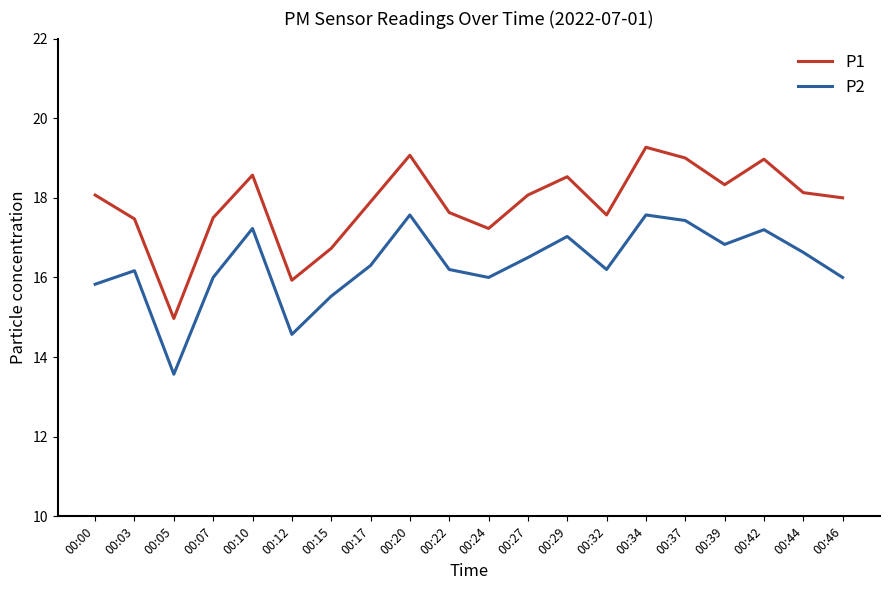

True or false: P2 and P1 intersect in this chart.

False